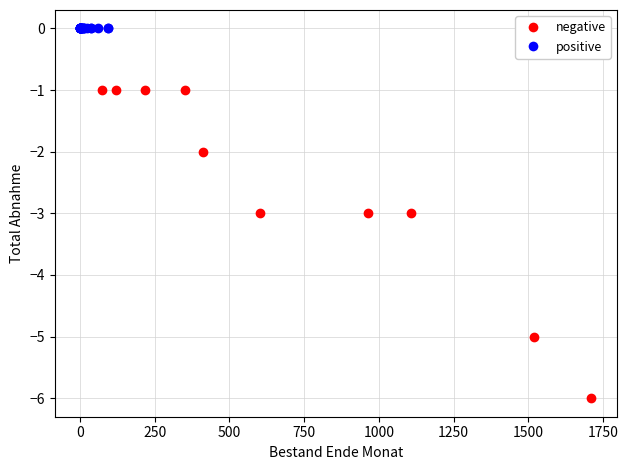

Which series reaches the minimum Y coordinate?

negative